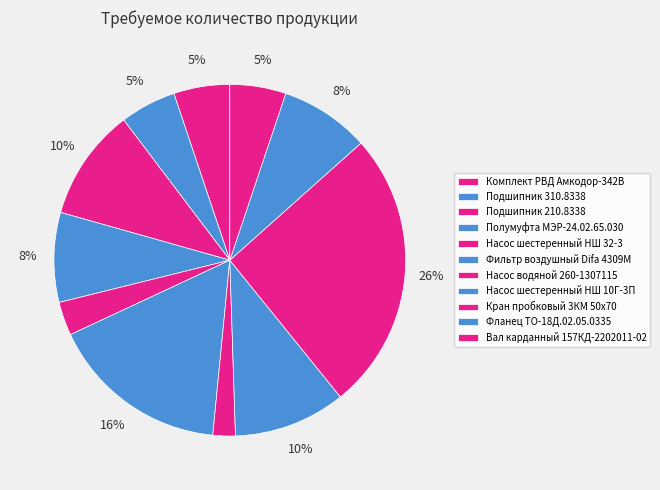

To the nearest percent, what percentage of the pie is Подшипник 310.8338?

5%